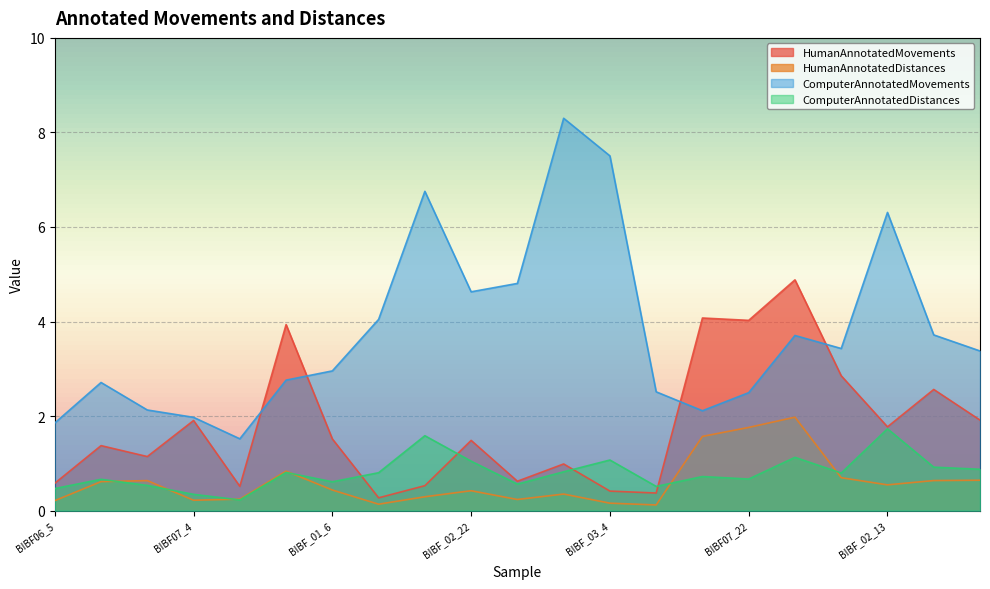

Where is the first local maximum for ComputerAnnotatedDistances?

BIBF07_20